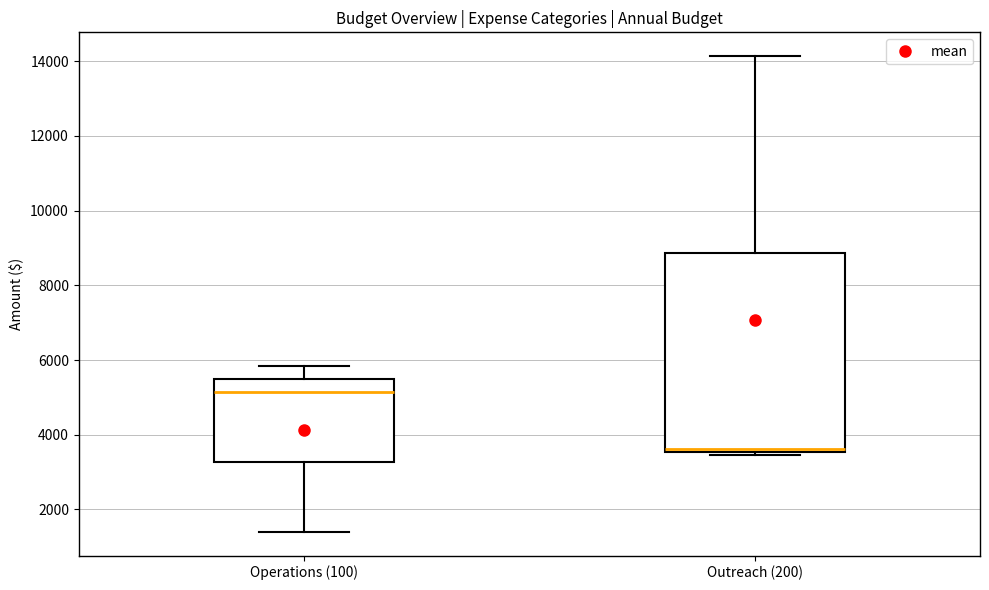

Reading left to right, transcribe this box plot: for each box, give where its median line is, the range the box spans, and where its two whiskers end, as read against the y-axis. The values are not printed on the chart, so give them approximately, as read against the axis.

Operations (100): median 5200, box 3200 to 5400, whiskers 1400 to 5800
Outreach (200): median 3600 (just above the box's lower edge), box 3600 to 8800, whiskers 3400 to 14200